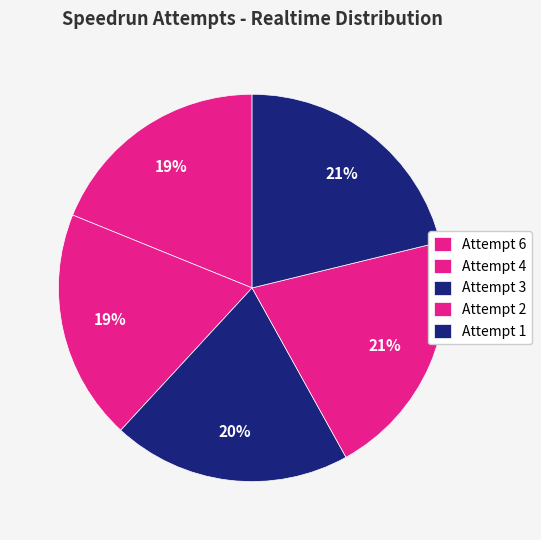

Count the number of slices in the pie.

5